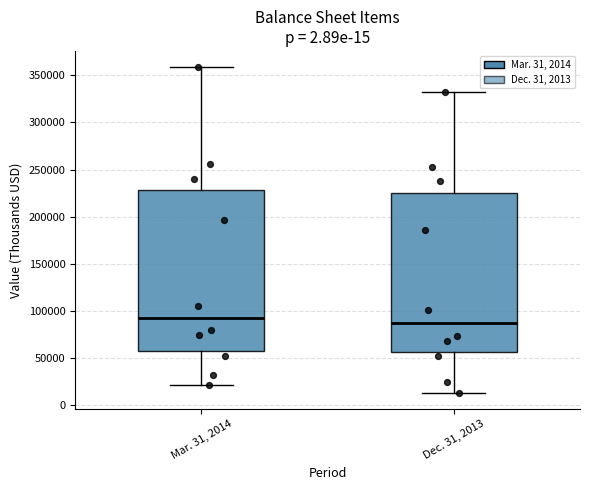

Reading left to right, transcribe this box plot: for each box, give where its median line is, the range the box spans, and where its two whiskers end, as read against the y-axis. The values are not printed on the chart, so give them approximately, as read against the axis.

Mar. 31, 2014: median 90000, box 60000 to 230000, whiskers 20000 to 360000
Dec. 31, 2013: median 85000, box 55000 to 225000, whiskers 15000 to 330000